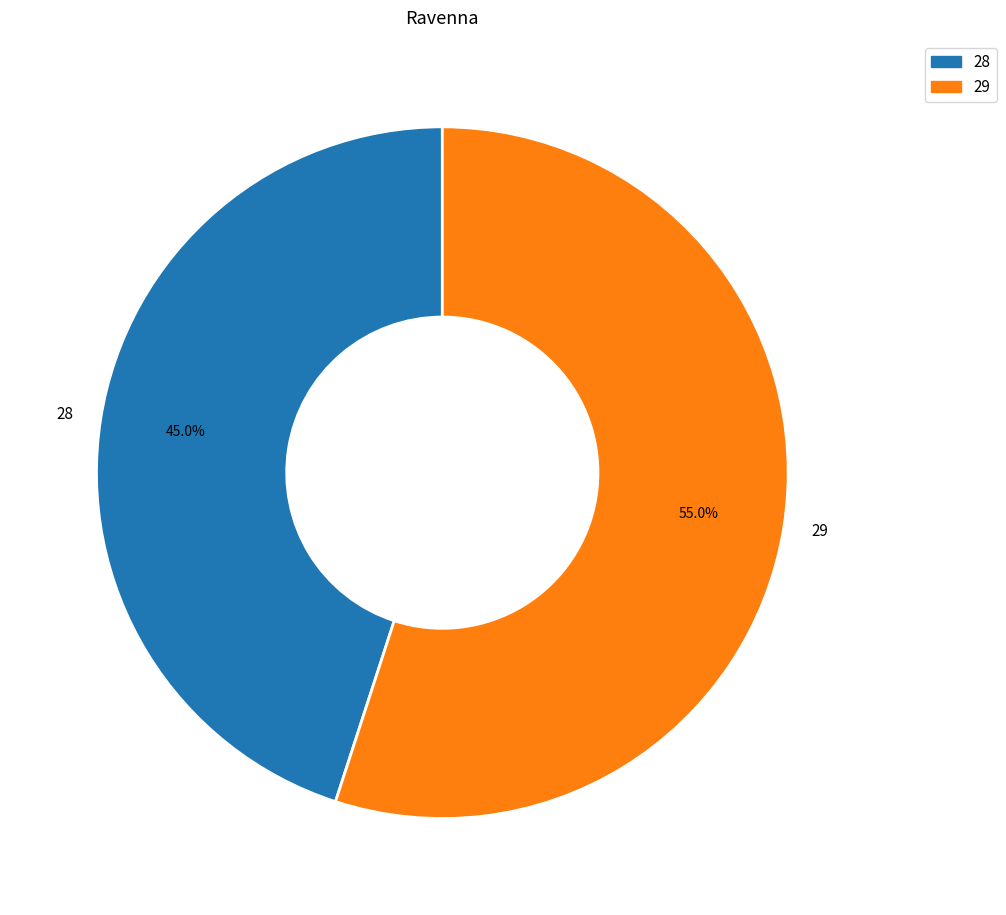

Which has a higher value, 29 or 28?

29